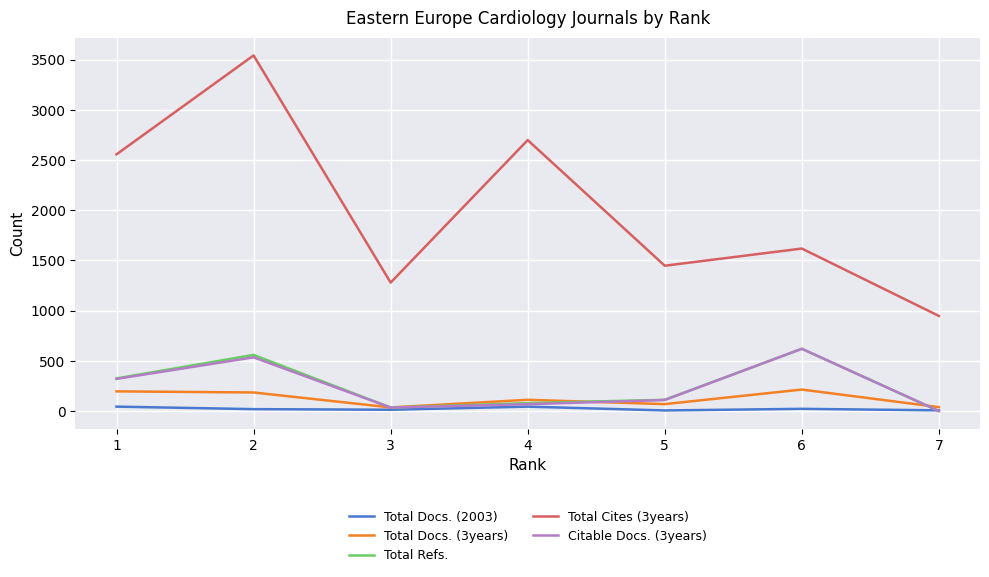

The value of Total Docs. (3years) at 2 is 185. True or false?

True